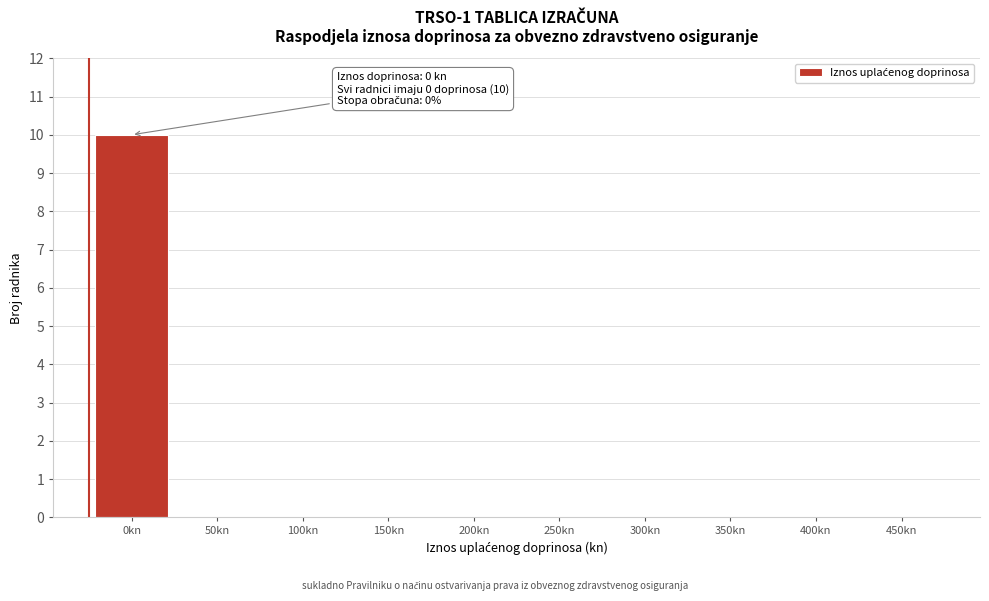

Reading left to right, extract all data points from this chart.

0kn=10	50kn=0	100kn=0	150kn=0	200kn=0	250kn=0	300kn=0	350kn=0	400kn=0	450kn=0